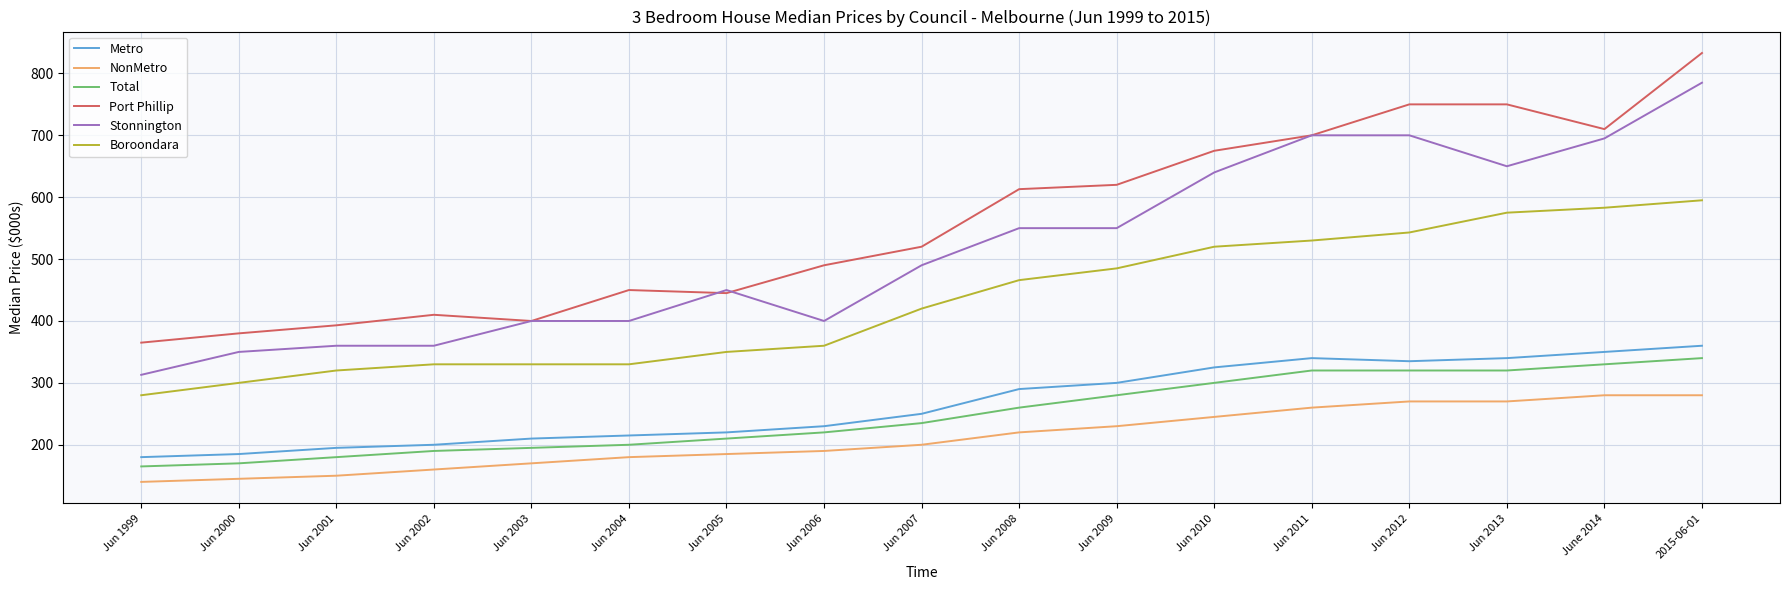

At which category is the sum across all series the highest?

2015-06-01